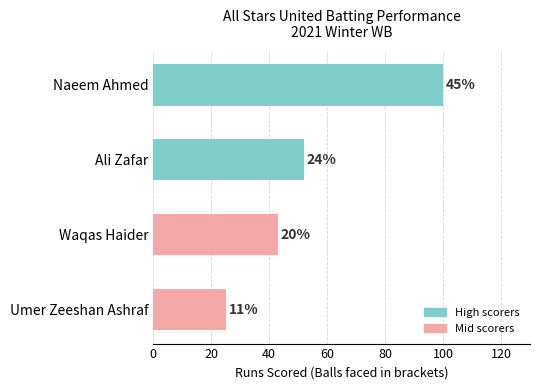

Are the bars horizontal?

Yes